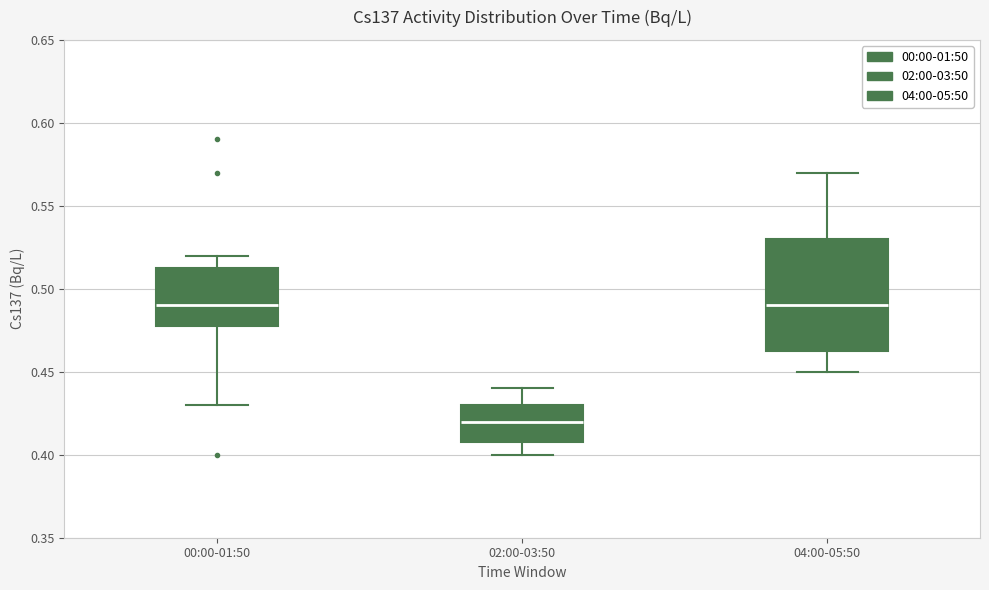

Reading left to right, transcribe this box plot: for each box, give where its median line is, the range the box spans, and where its two whiskers end, as read against the y-axis. The values are not printed on the chart, so give them approximately, as read against the axis.

00:00-01:50: median 0.490, box 0.480 to 0.515, whiskers 0.430 to 0.520
02:00-03:50: median 0.420, box 0.410 to 0.430, whiskers 0.400 to 0.440
04:00-05:50: median 0.490, box 0.465 to 0.530, whiskers 0.450 to 0.570